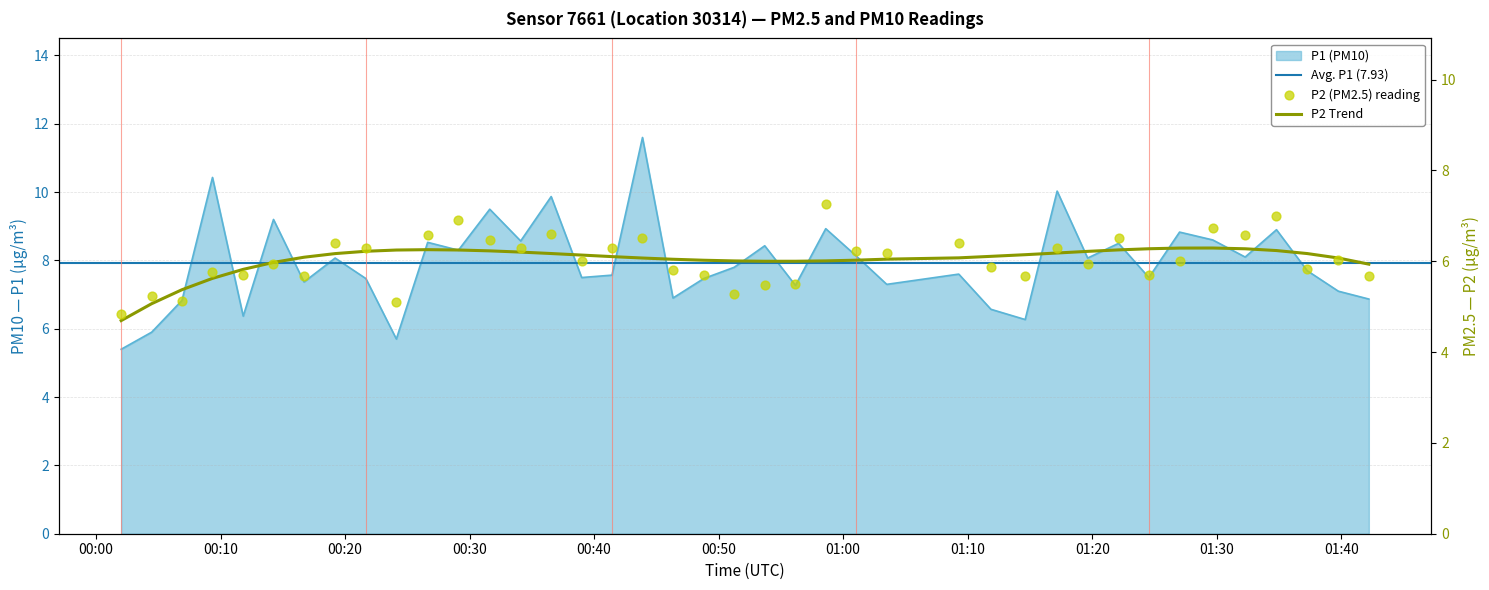

Which series has the largest total across all categories?

P1